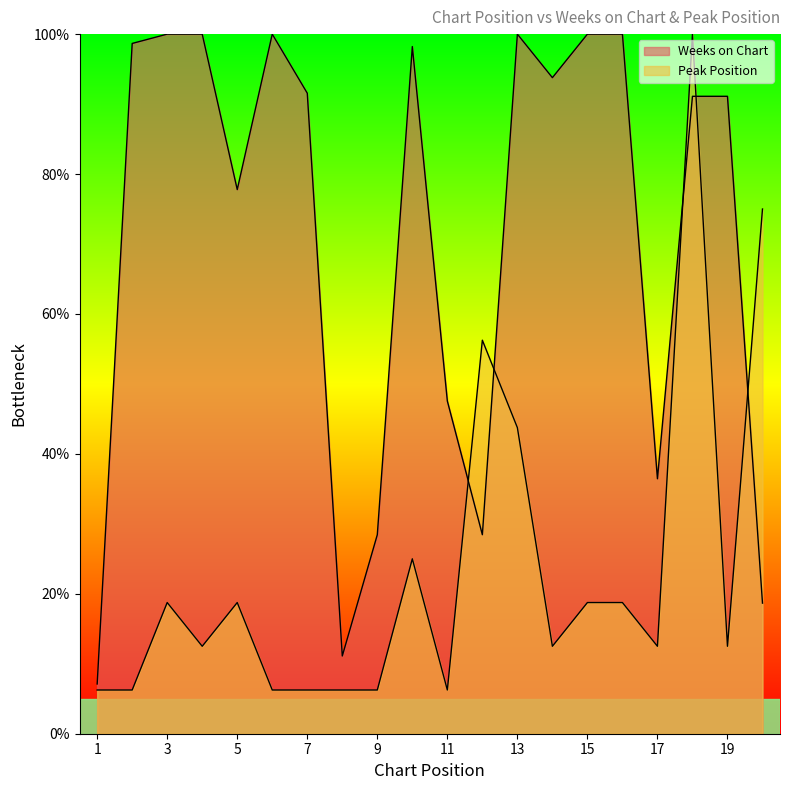

What is the minimum value shown in the chart?

6.2